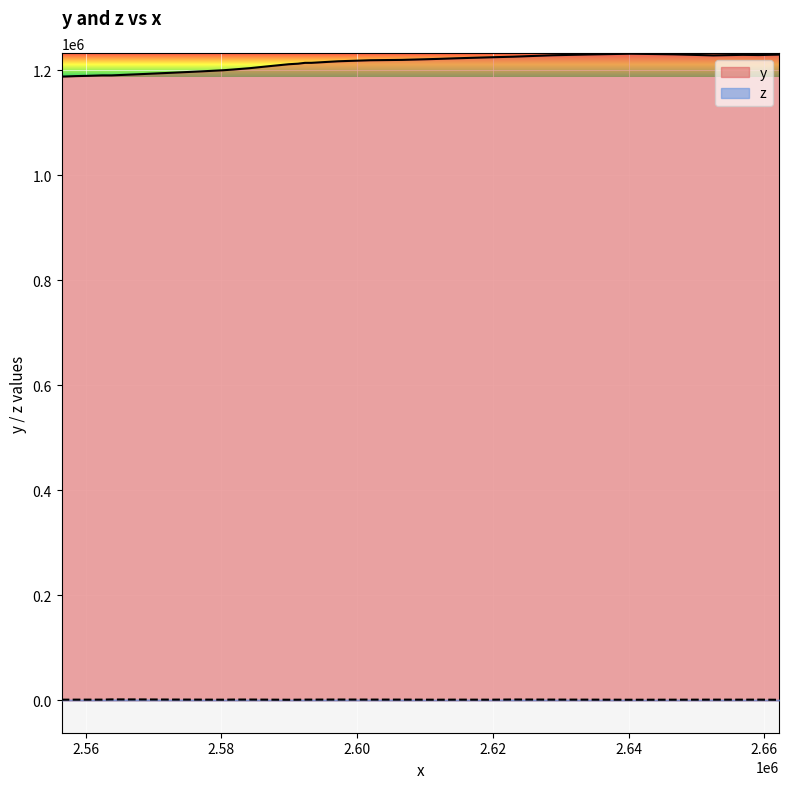

How many values in the y series are below 1214599?

15